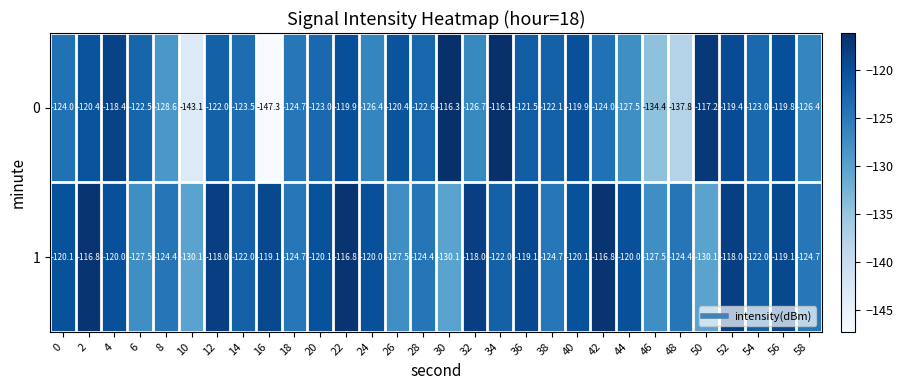

What is the total value across all series at 10?

-273.2